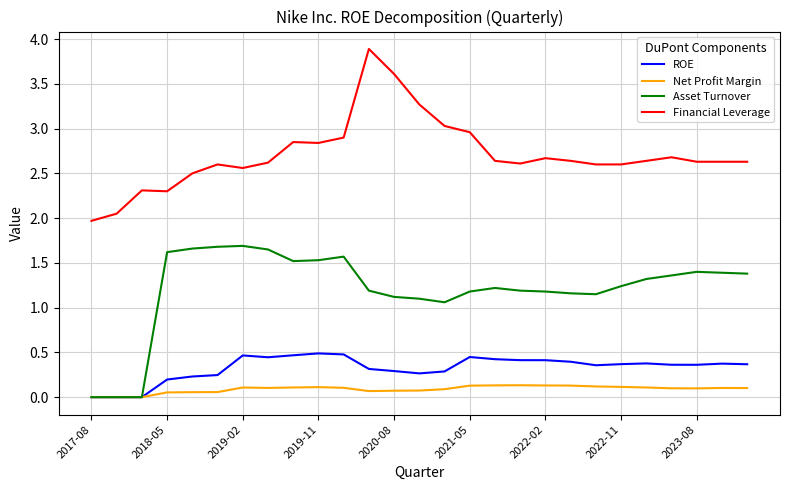

What is the maximum value shown in the chart?

3.9